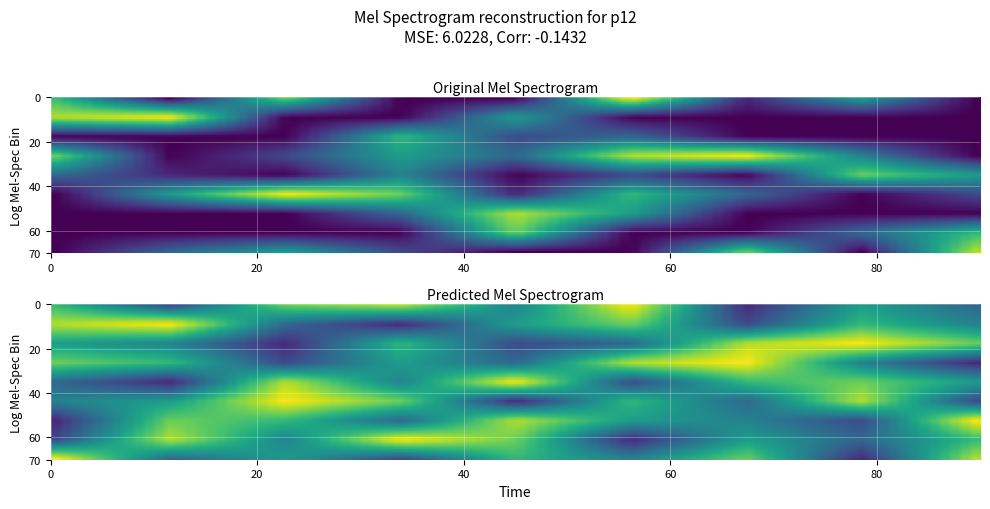

Is it true that r1 equals 13 at 0?

False